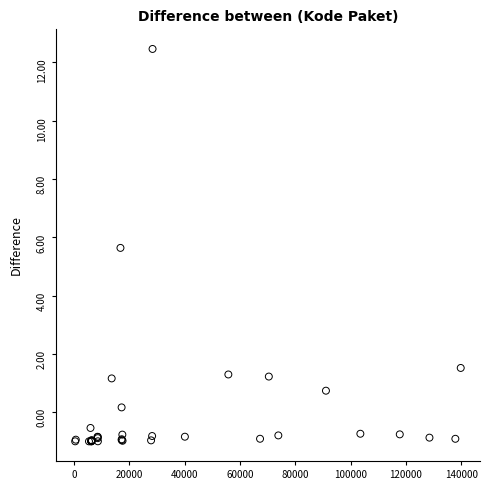

What Y value in the scatter plot is closest to 5?

5.6